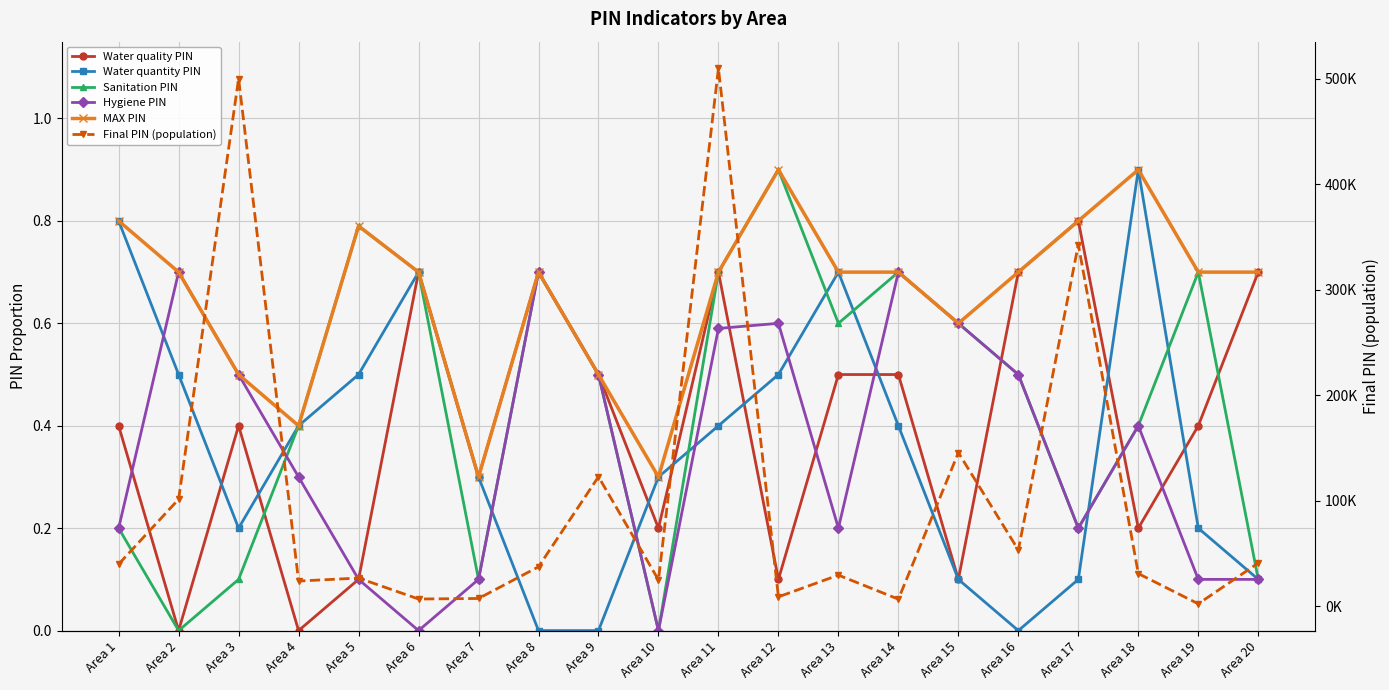

How many lines are shown in the chart?

6